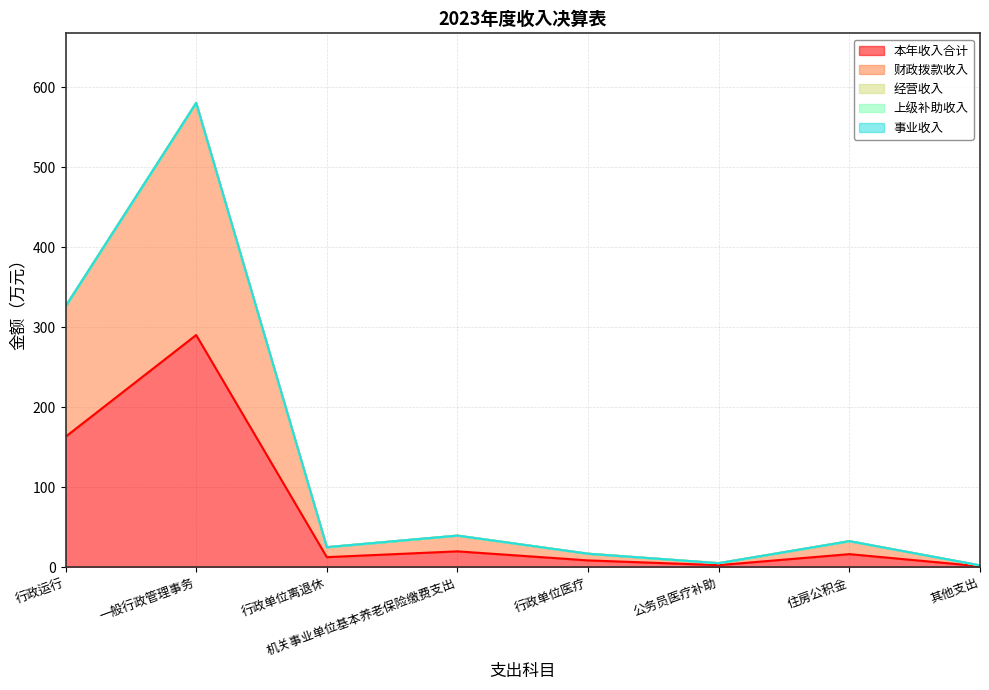

Is it true that 财政拨款收入 equals 8.5 at 行政单位离退休?

False